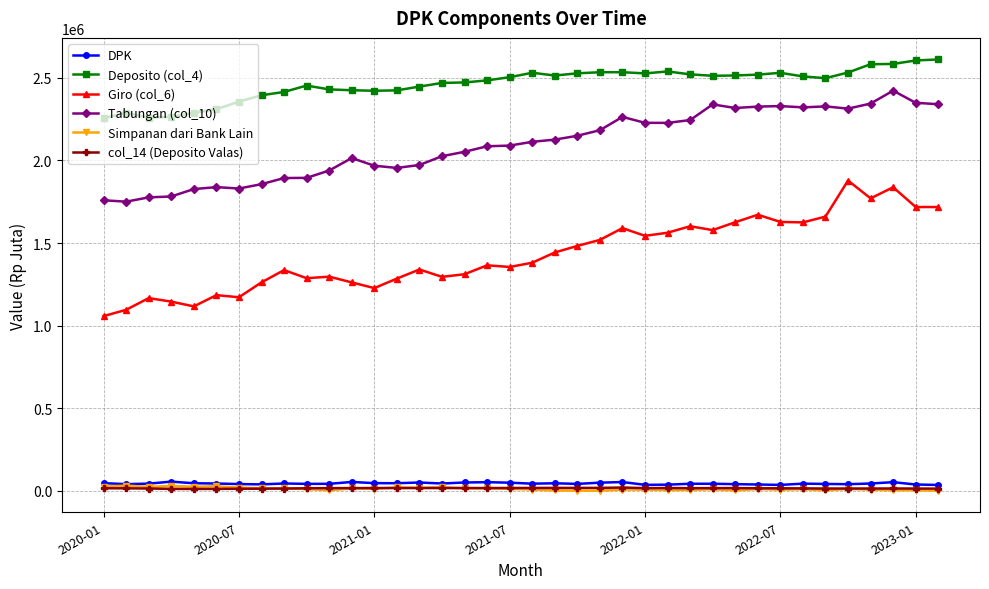

What are all the series names shown in the legend?

DPK, Deposito (col_4), Giro (col_6), Tabungan (col_10), Simpanan dari Bank Lain, col_14 (Deposito Valas)